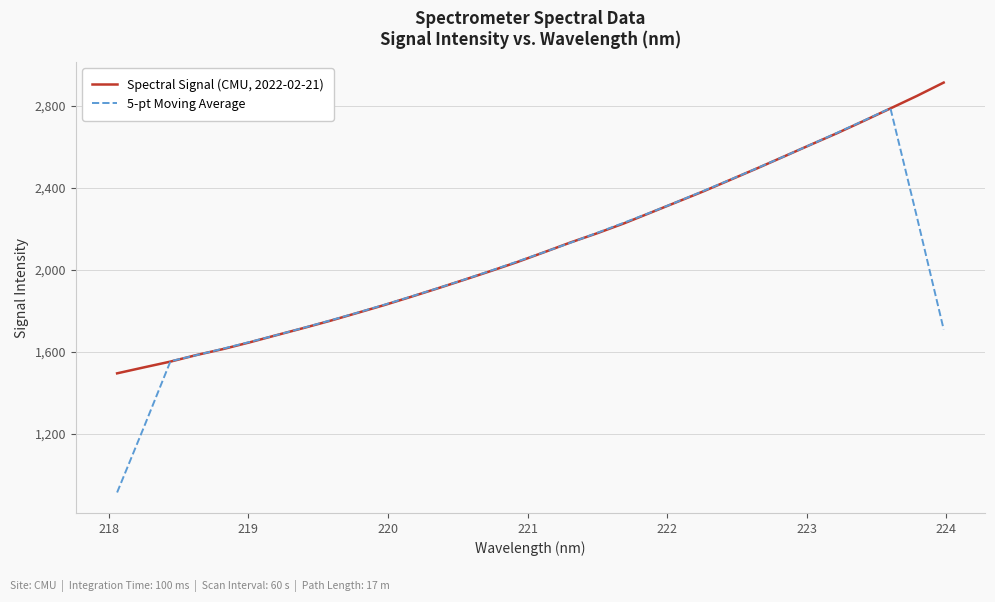

Which series has the largest range (max minus min)?

5-pt Moving Average